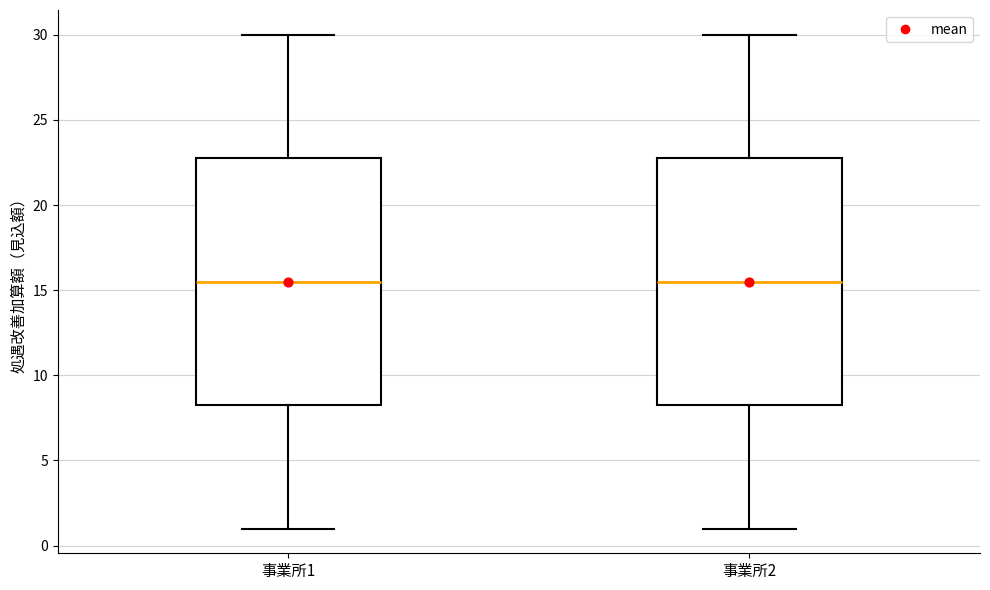

Where does the upper whisker of the box for 事業所1 end on the y-axis? The values are not printed on the chart, so give them approximately, as read against the axis.

30.0